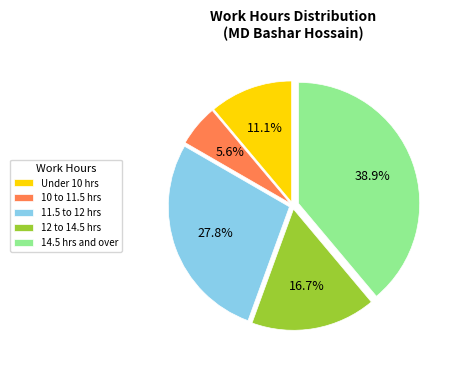

Does any single category account for the majority?

No